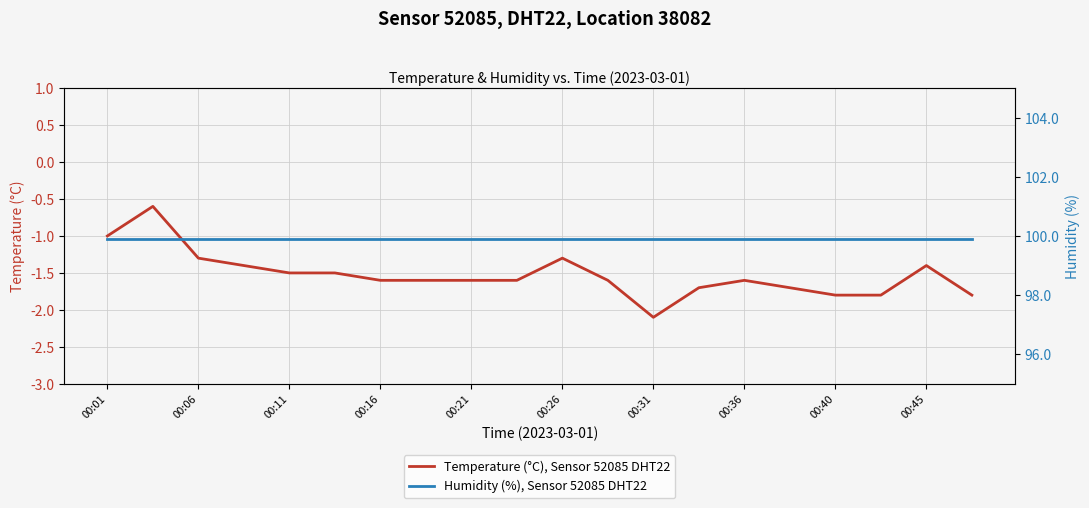

True or false: Temperature (°C), Sensor 52085 DHT22 has a value of -0.6 at 00:01.

False